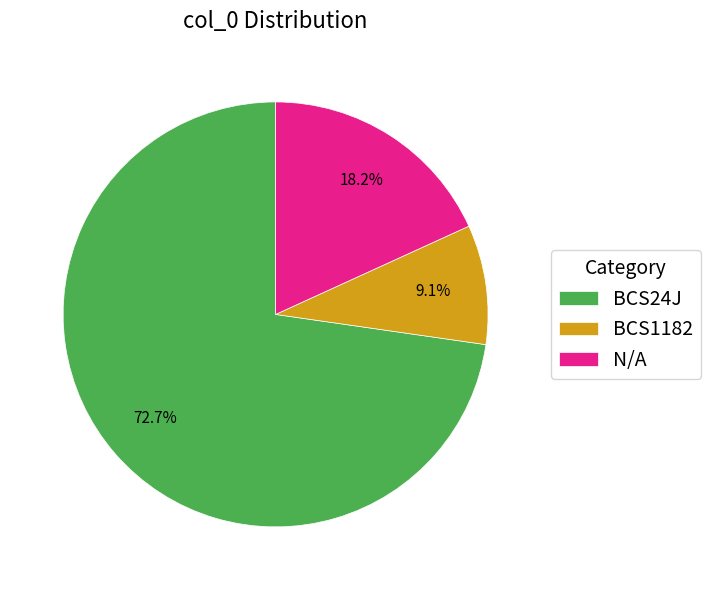

True or false: BCS1182 accounts for 9% of the total.

True